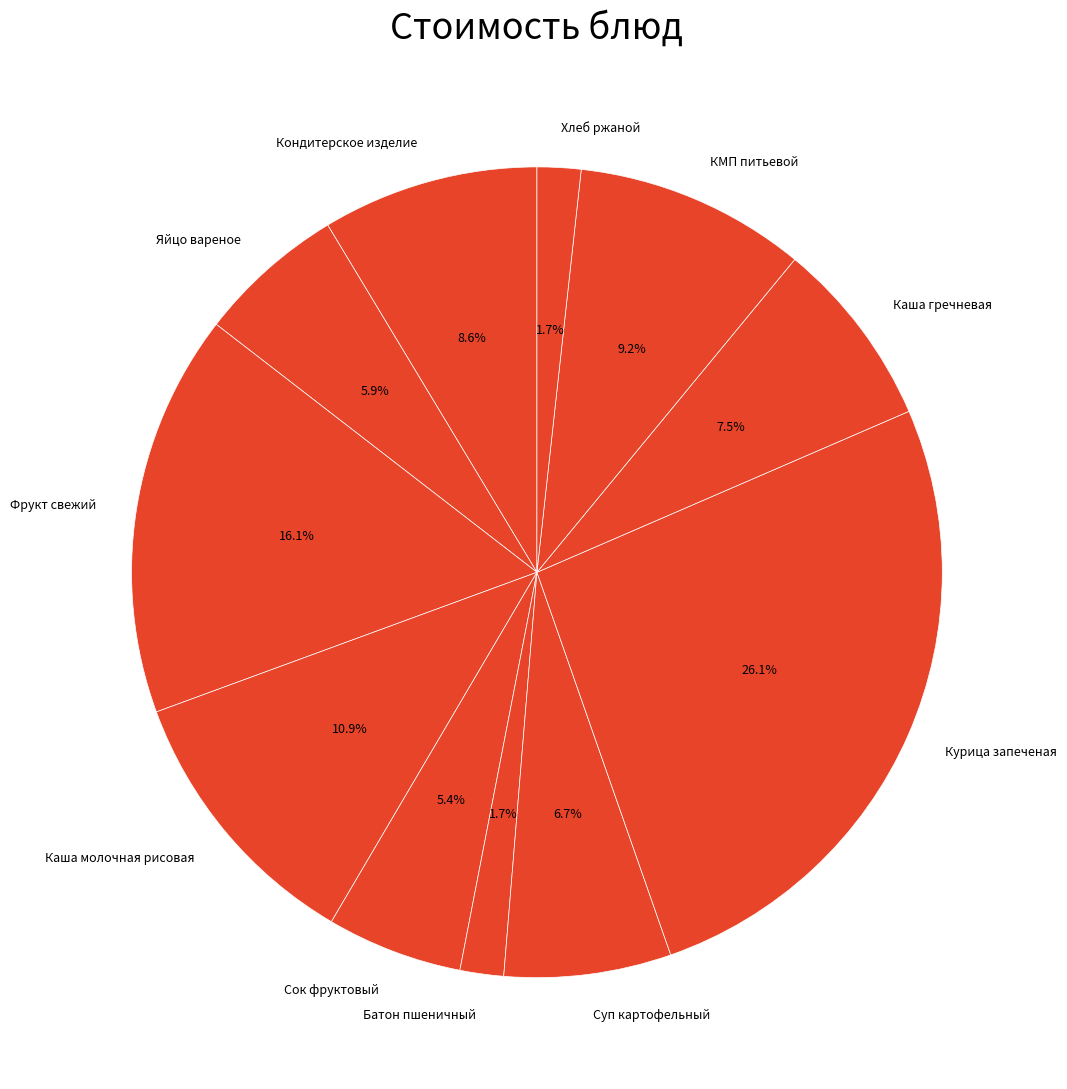

To the nearest percent, what percentage of the pie is Фрукт свежий?

16%